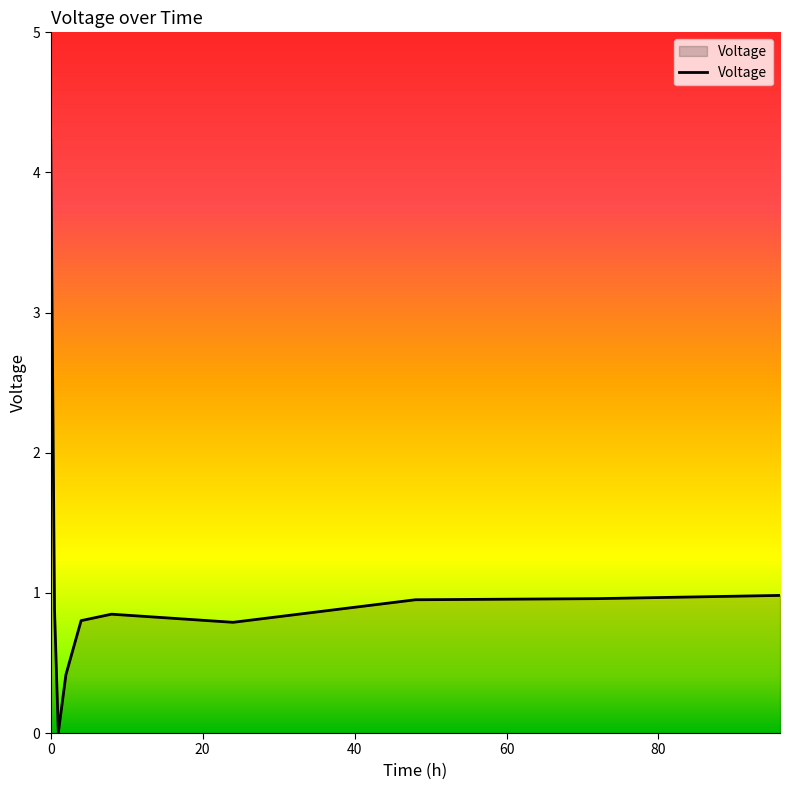

What is the maximum value shown in the chart?

4.2